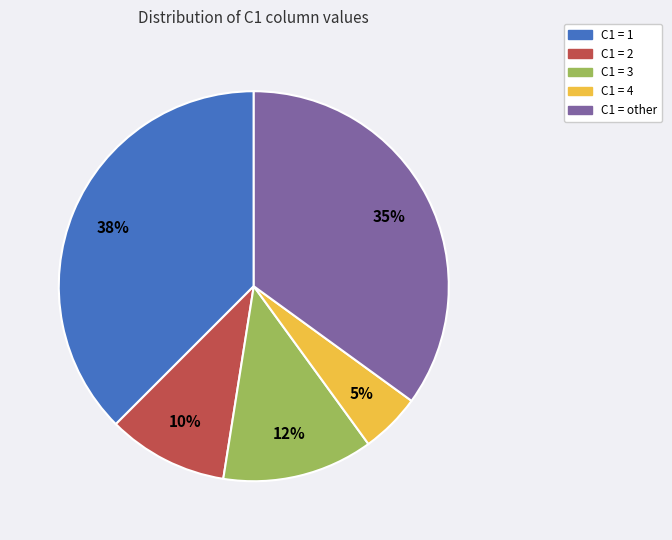

Which category has the biggest portion of the pie?

C1 = 1